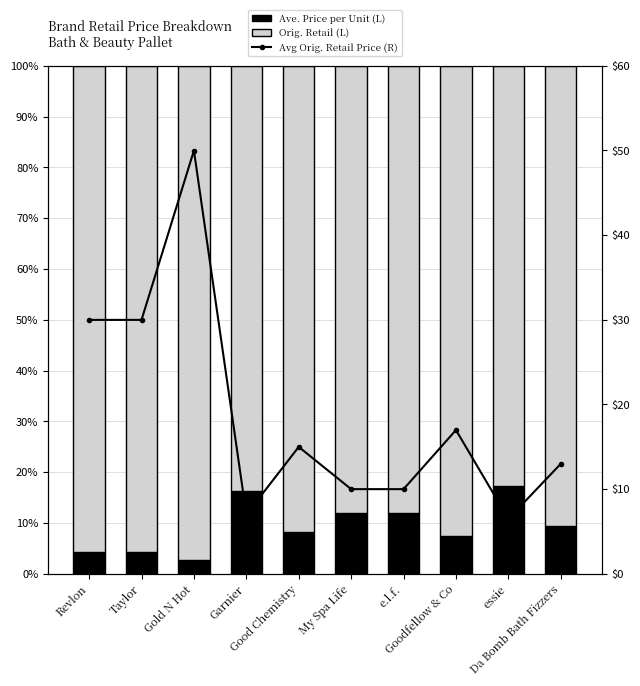

Reading left to right, extract all data points from this chart.

Ave. Price per Unit (L): Revlon=4.3	Taylor=4.3	Gold N Hot=2.6	Garnier=16.3	Good Chemistry=8.3	My Spa Life=11.9	e.l.f.=11.9	Goodfellow & Co=7.4	essie=17.3	Da Bomb Bath Fizzers=9.5
Orig. Retail (L): Revlon=95.7	Taylor=95.7	Gold N Hot=97.4	Garnier=83.7	Good Chemistry=91.7	My Spa Life=88.1	e.l.f.=88.1	Goodfellow & Co=92.6	essie=82.7	Da Bomb Bath Fizzers=90.5
Avg Orig. Retail Price (R): Revlon=30.0	Taylor=30.0	Gold N Hot=50.0	Garnier=7.0	Good Chemistry=15.0	My Spa Life=10.0	e.l.f.=10.0	Goodfellow & Co=17.0	essie=6.5	Da Bomb Bath Fizzers=13.0